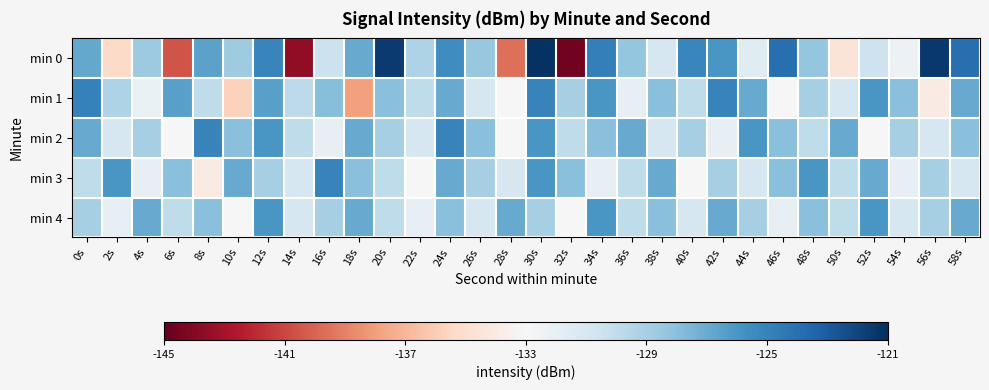

Reading right to left, extract all data points from this chart.

min 0: 58s=-124.0	56s=-121.4	54s=-132.3	52s=-130.5	50s=-134.5	48s=-128.4	46s=-123.9	44s=-131.5	42s=-126.0	40s=-125.2	38s=-131.0	36s=-128.3	34s=-124.8	32s=-144.6	30s=-121.1	28s=-139.6	26s=-128.4	24s=-125.6	22s=-129.3	20s=-121.5	18s=-127.0	16s=-130.4	14s=-143.6	12s=-125.1	10s=-128.7	8s=-126.6	6s=-140.6	4s=-128.7	2s=-135.3	0s=-126.9
min 1: 58s=-127.0	56s=-134.0	54s=-128.0	52s=-126.0	50s=-131.0	48s=-129.0	46s=-133.0	44s=-127.0	42s=-125.0	40s=-130.0	38s=-128.0	36s=-132.0	34s=-126.0	32s=-129.0	30s=-125.0	28s=-133.0	26s=-131.0	24s=-127.0	22s=-130.0	20s=-128.0	18s=-138.0	16s=-127.9	14s=-129.9	12s=-126.4	10s=-135.8	8s=-129.9	6s=-126.5	4s=-132.2	2s=-129.3	0s=-124.9
min 2: 58s=-128.0	56s=-131.0	54s=-129.0	52s=-133.0	50s=-127.0	48s=-130.0	46s=-128.0	44s=-126.0	42s=-132.0	40s=-129.0	38s=-131.0	36s=-127.0	34s=-128.0	32s=-130.0	30s=-126.0	28s=-133.0	26s=-128.0	24s=-125.0	22s=-131.0	20s=-129.0	18s=-127.0	16s=-132.0	14s=-130.0	12s=-126.0	10s=-128.0	8s=-125.0	6s=-133.0	4s=-129.0	2s=-131.0	0s=-127.0
min 3: 58s=-131.0	56s=-129.0	54s=-132.0	52s=-127.0	50s=-130.0	48s=-126.0	46s=-128.0	44s=-131.0	42s=-129.0	40s=-133.0	38s=-127.0	36s=-130.0	34s=-132.0	32s=-128.0	30s=-126.0	28s=-131.0	26s=-129.0	24s=-127.0	22s=-133.0	20s=-130.0	18s=-128.0	16s=-125.0	14s=-131.0	12s=-129.0	10s=-127.0	8s=-134.0	6s=-128.0	4s=-132.0	2s=-126.0	0s=-130.0
min 4: 58s=-127.0	56s=-129.0	54s=-131.0	52s=-126.0	50s=-130.0	48s=-128.0	46s=-132.0	44s=-129.0	42s=-127.0	40s=-131.0	38s=-128.0	36s=-130.0	34s=-126.0	32s=-133.0	30s=-129.0	28s=-127.0	26s=-131.0	24s=-128.0	22s=-132.0	20s=-130.0	18s=-127.0	16s=-129.0	14s=-131.0	12s=-126.0	10s=-133.0	8s=-128.0	6s=-130.0	4s=-127.0	2s=-132.0	0s=-129.0